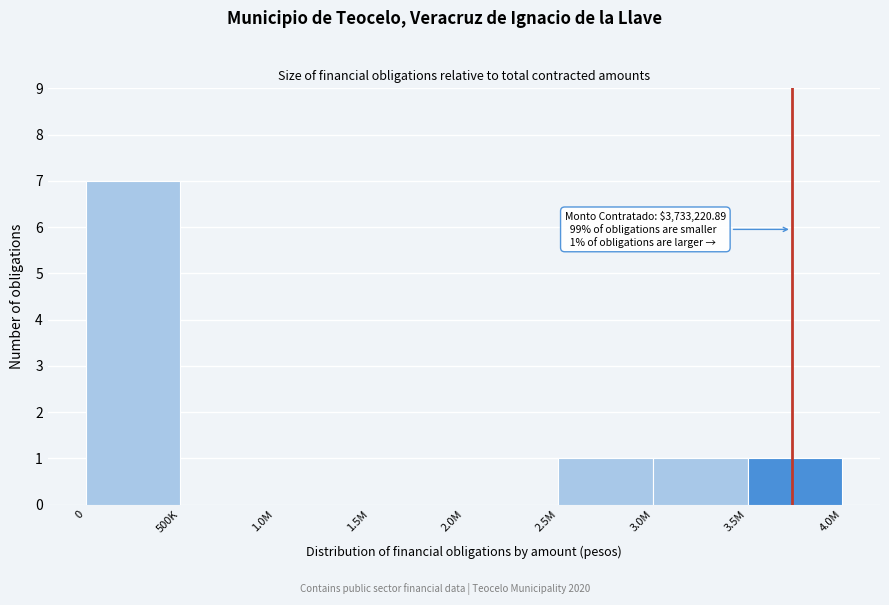

Reading right to left, what are all the values shown in this chart?

3.5M=1	3.0M=1	2.5M=1	2.0M=0	1.5M=0	1.0M=0	500K=0	0=7